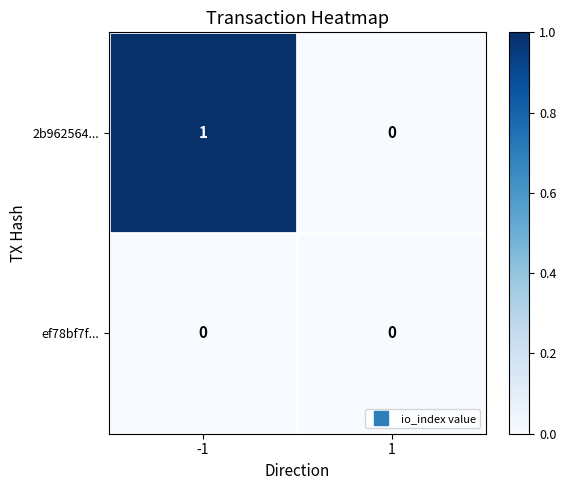

Reading right to left, what are all the values shown in this chart?

2b962564...: 0	1
ef78bf7f...: 0	0